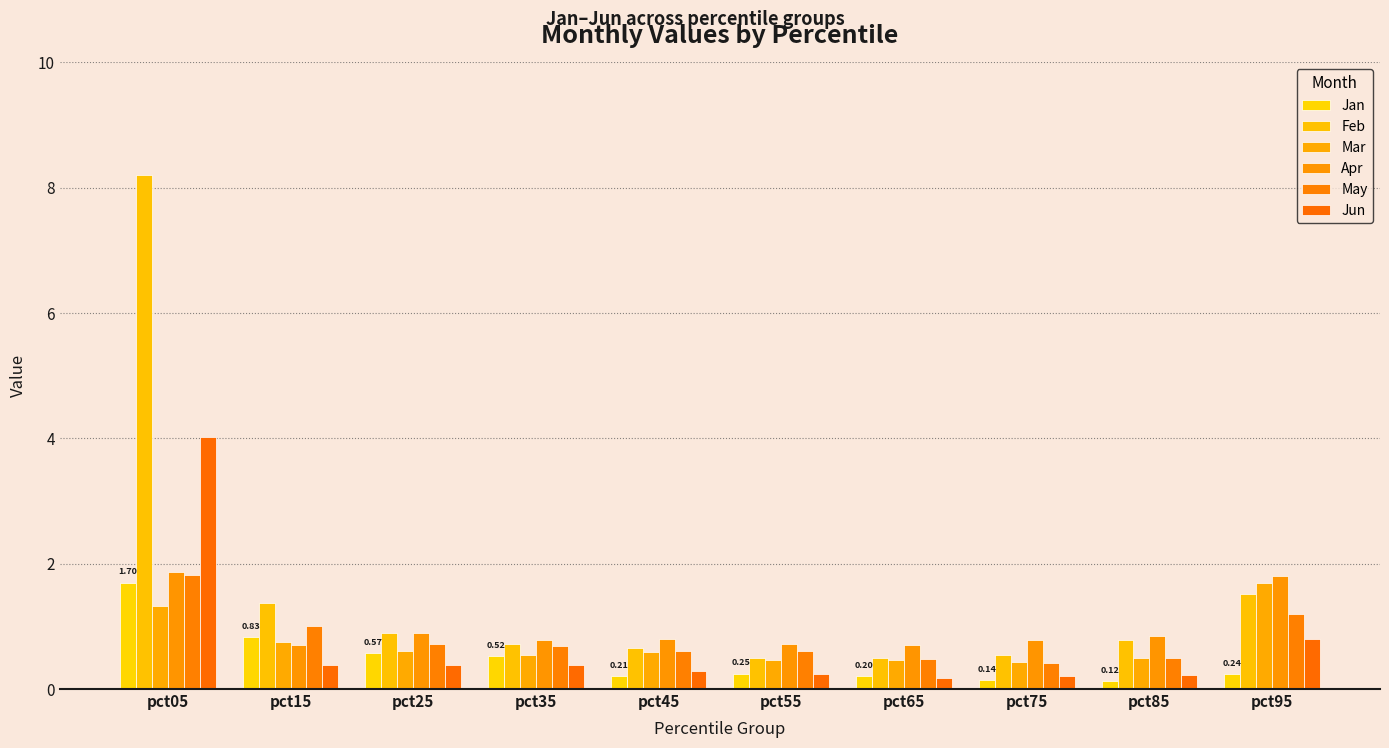

Are the bars horizontal?

No